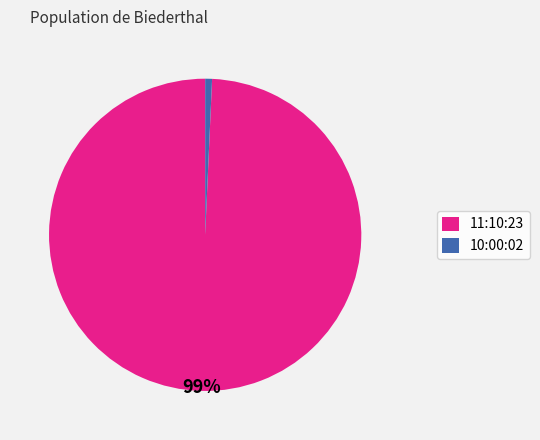

To the nearest percent, what is the combined percentage of 10:00:02 and 11:10:23?

100%